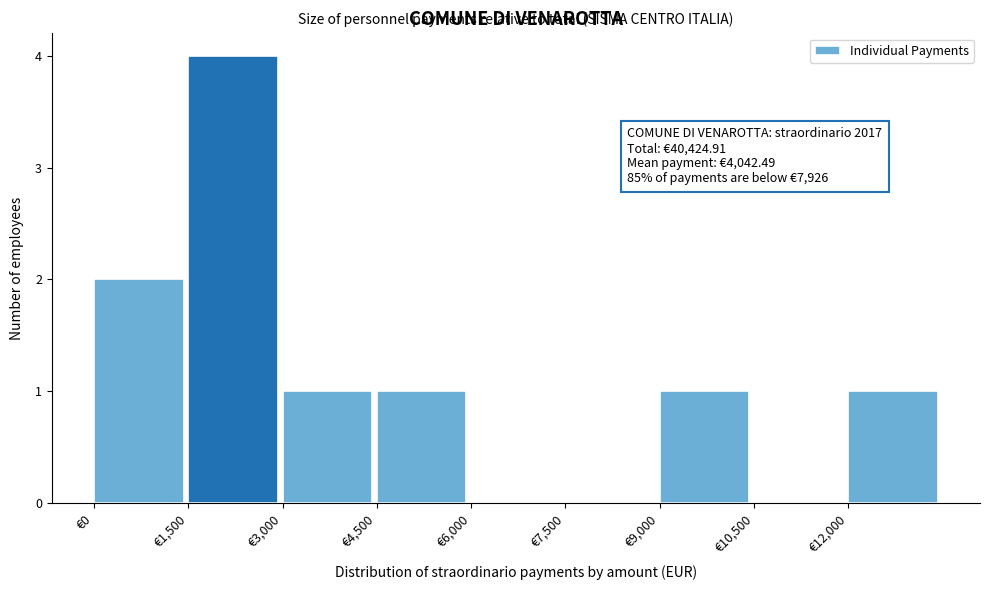

Over which range of the x-axis is the bar tallest?

1500 to 3000